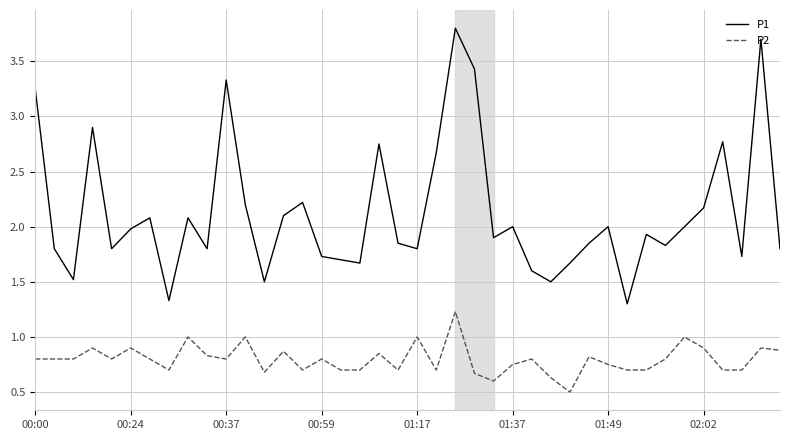

How many interior local valleys does the P1 series have?

12